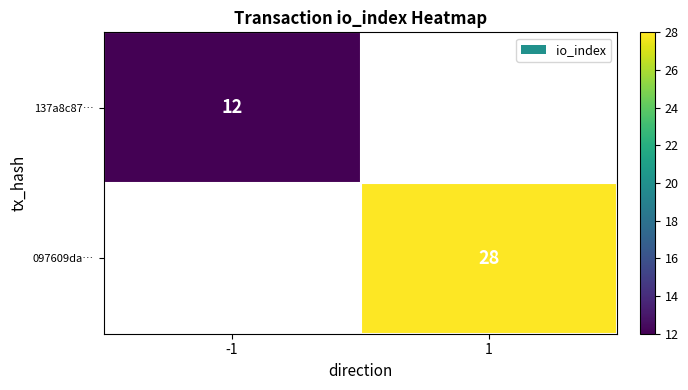

What is the minimum value shown in the chart?

12.0